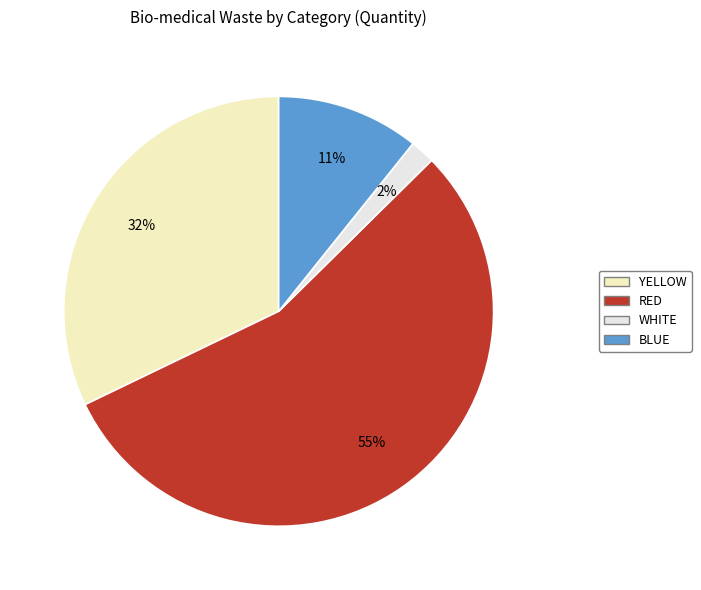

Combined, do WHITE and RED account for over 50%?

Yes